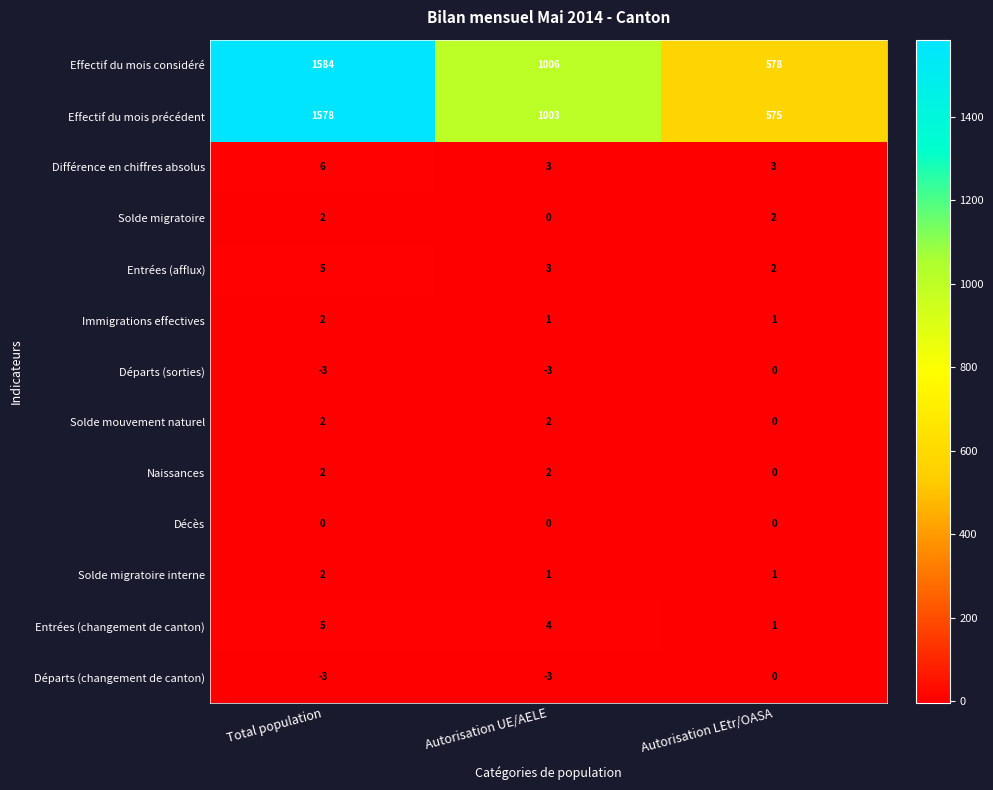

Which series has the widest spread of values?

Effectif du mois considéré